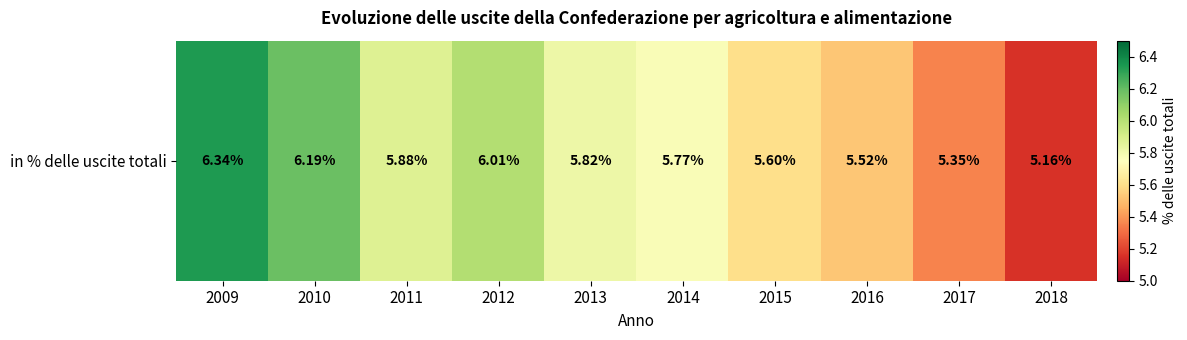

At which label is the value closest to 5?

2018